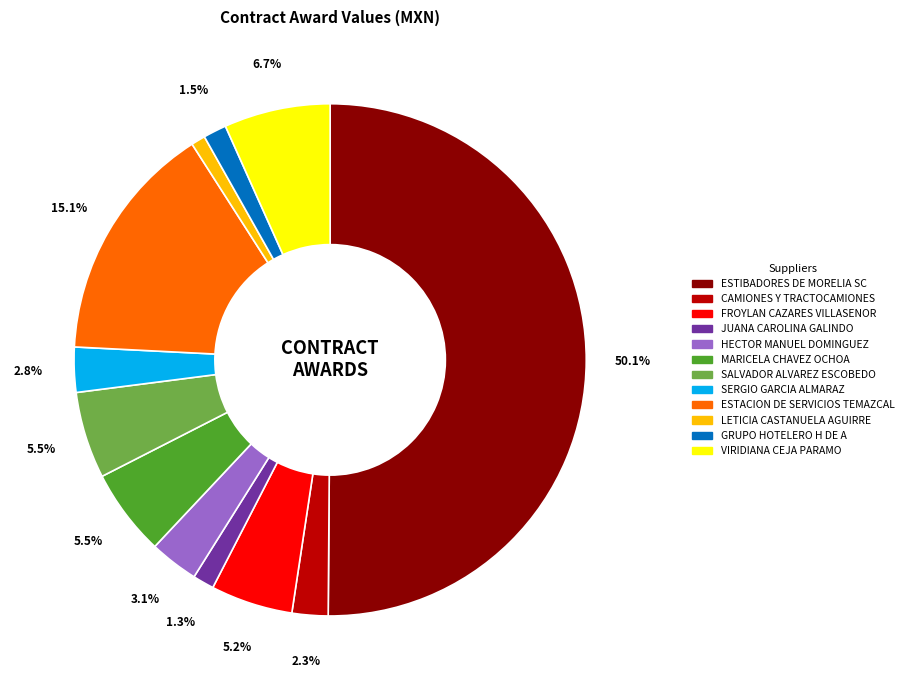

Count the number of slices in the pie.

12